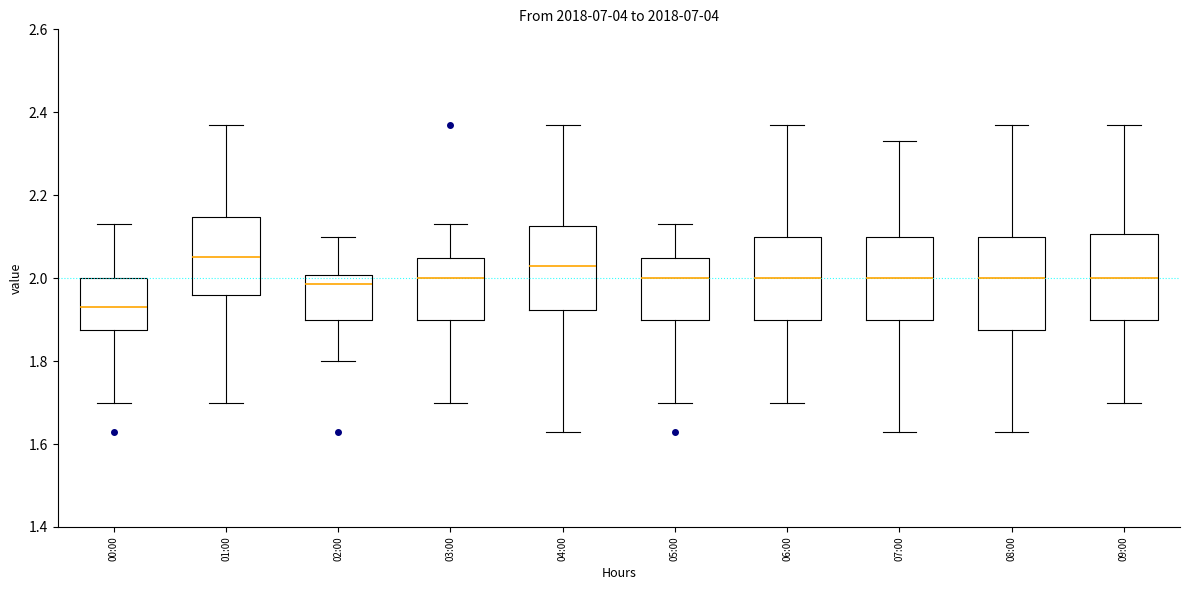

Reading left to right, transcribe this box plot: for each box, give where its median line is, the range the box spans, and where its two whiskers end, as read against the y-axis. The values are not printed on the chart, so give them approximately, as read against the axis.

00:00: median 1.94, box 1.88 to 2.00, whiskers 1.70 to 2.14
01:00: median 2.06, box 1.96 to 2.14, whiskers 1.70 to 2.38
02:00: median 1.98, box 1.90 to 2.00, whiskers 1.80 to 2.10
03:00: median 2.00, box 1.90 to 2.04, whiskers 1.70 to 2.14
04:00: median 2.04, box 1.92 to 2.12, whiskers 1.64 to 2.38
05:00: median 2.00, box 1.90 to 2.04, whiskers 1.70 to 2.14
06:00: median 2.00, box 1.90 to 2.10, whiskers 1.70 to 2.38
07:00: median 2.00, box 1.90 to 2.10, whiskers 1.64 to 2.34
08:00: median 2.00, box 1.88 to 2.10, whiskers 1.64 to 2.38
09:00: median 2.00, box 1.90 to 2.10, whiskers 1.70 to 2.38